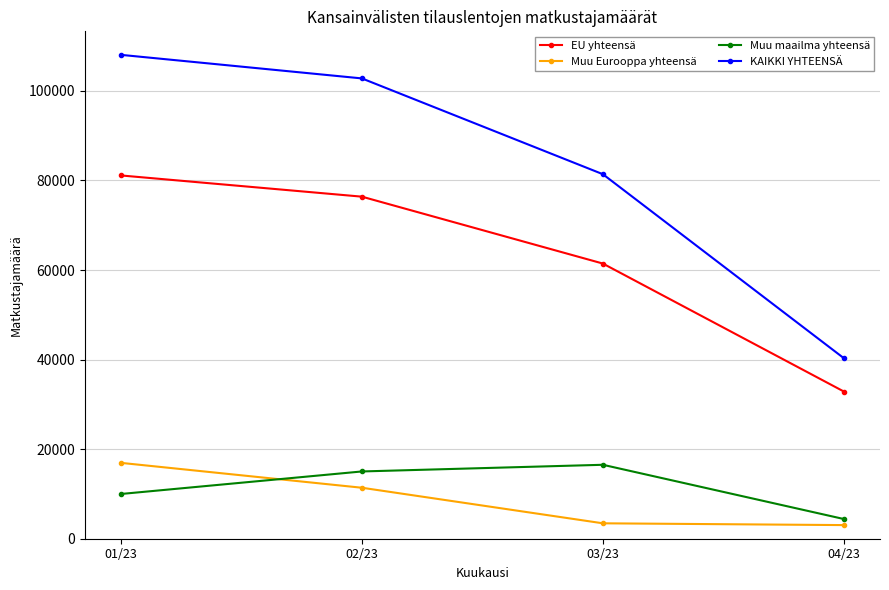

How many distinct data groups are displayed?

4